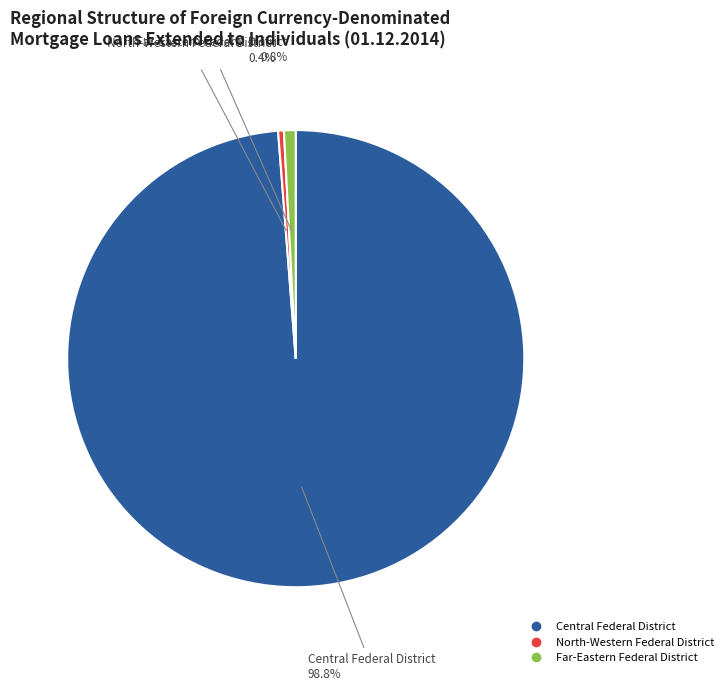

Is there any slice that represents more than half of the pie?

Yes